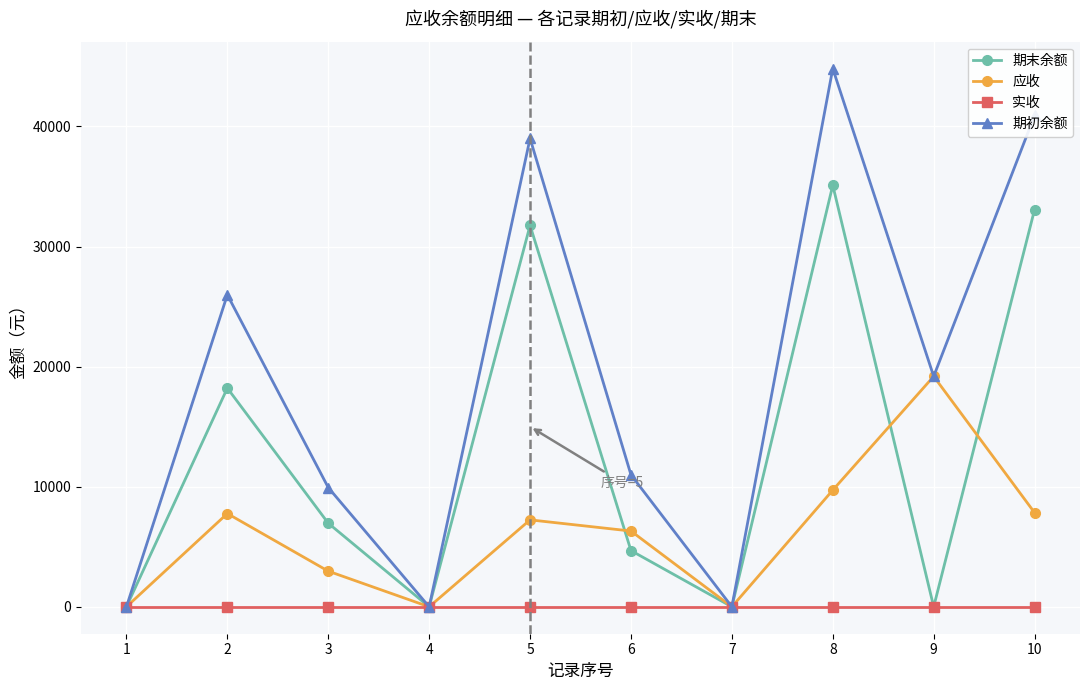

True or false: 应收 and 期末余额 cross at least once.

True